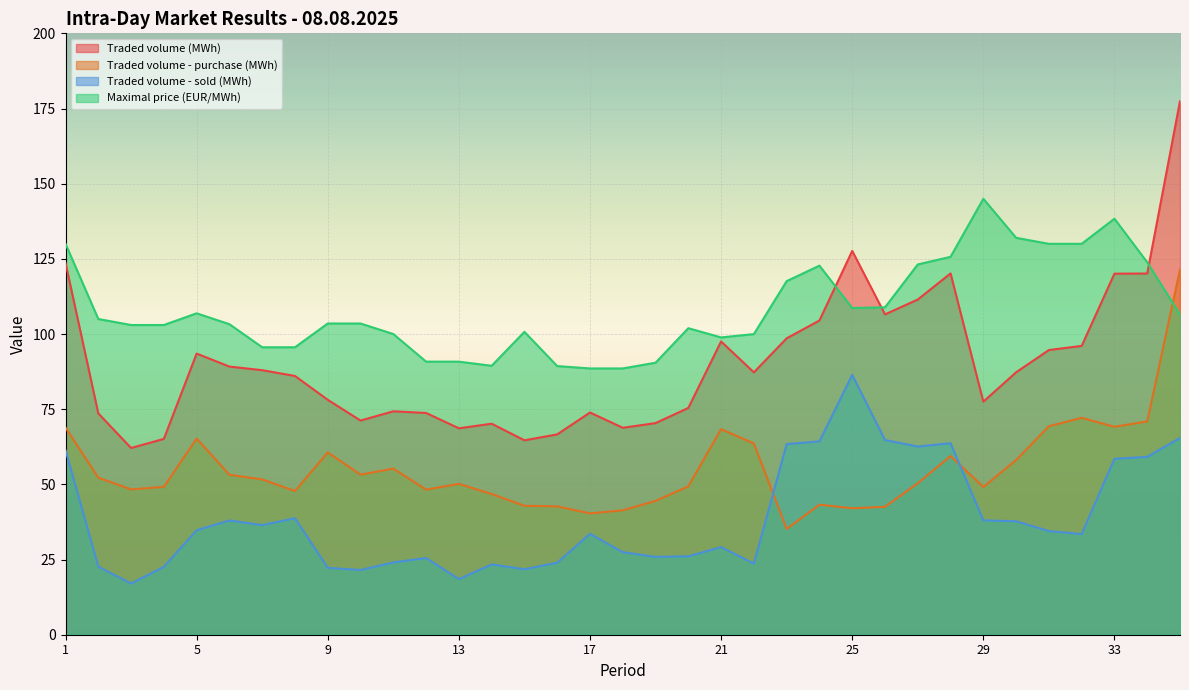

What is the average value of the Traded volume - purchase (MWh) series?

55.1